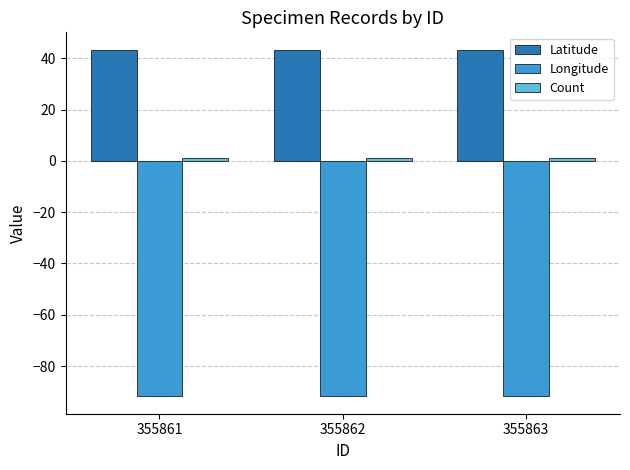

What is the minimum value shown in the chart?

-91.8